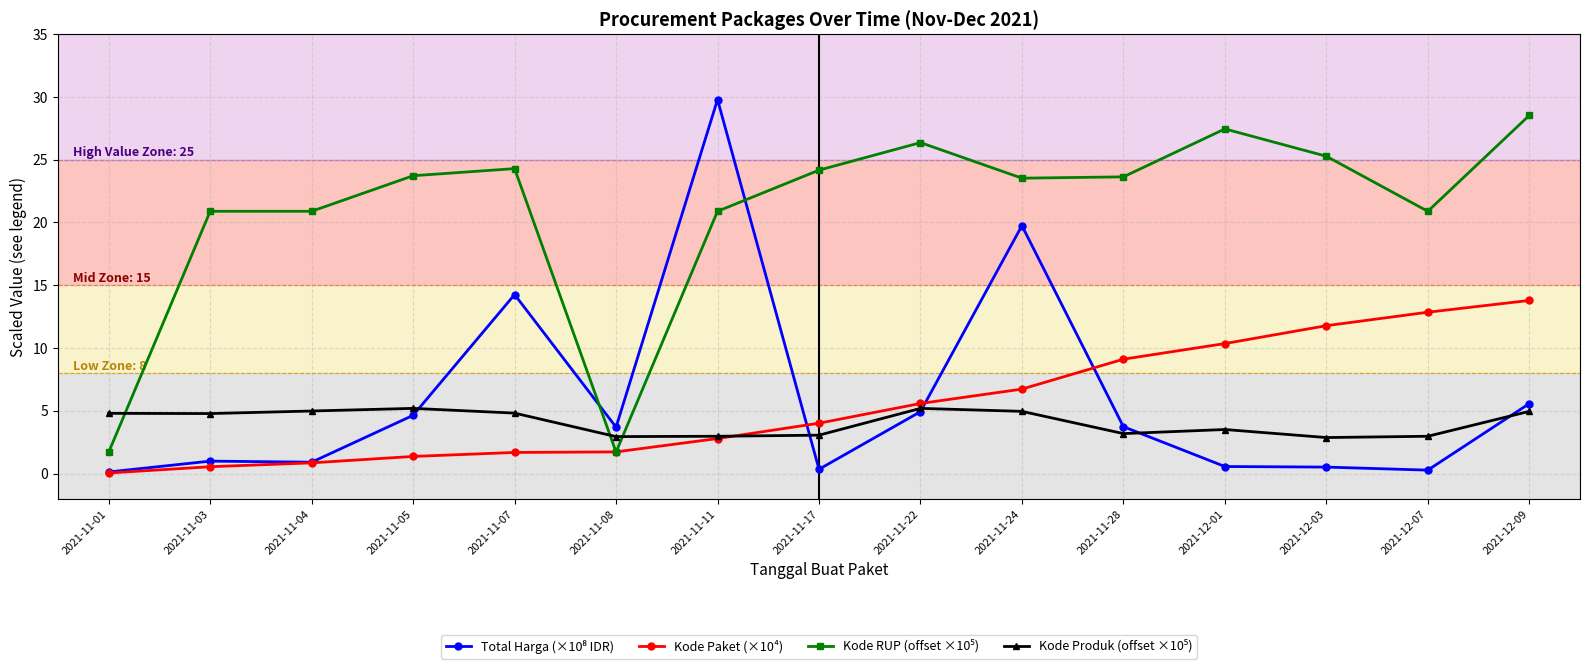

What is the maximum value shown in the chart?

29.8